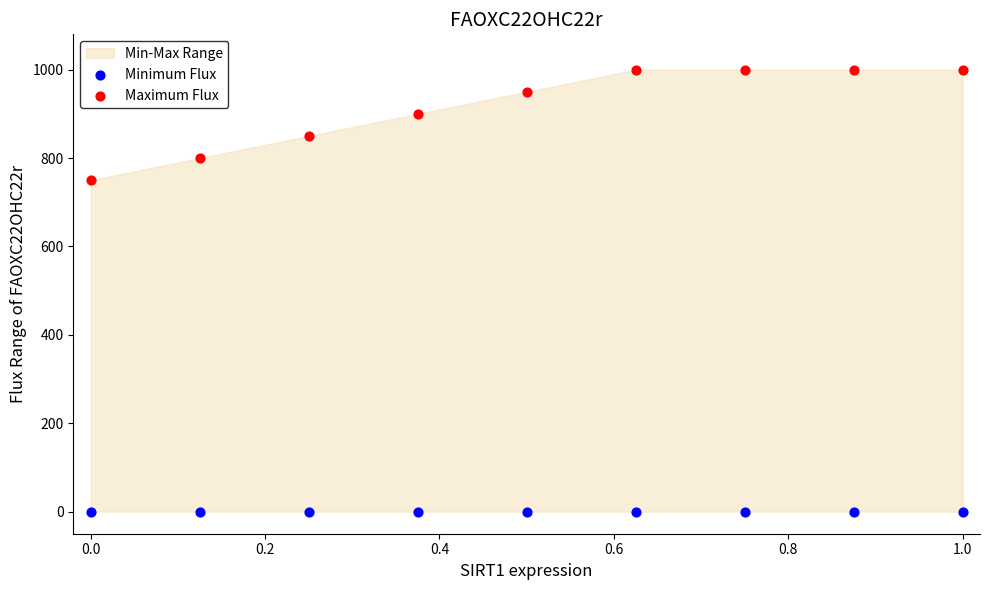

Which series contains the lowest Y value?

Minimum Flux